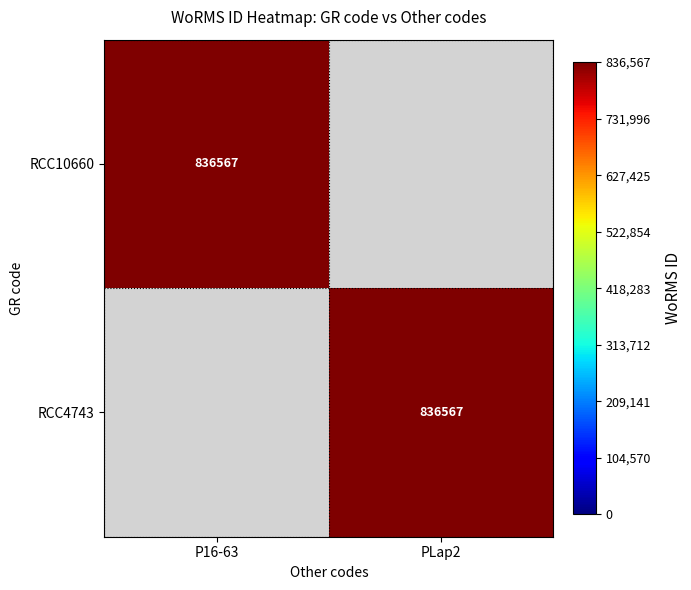

At how many categories does at least one series exceed 622057?

2